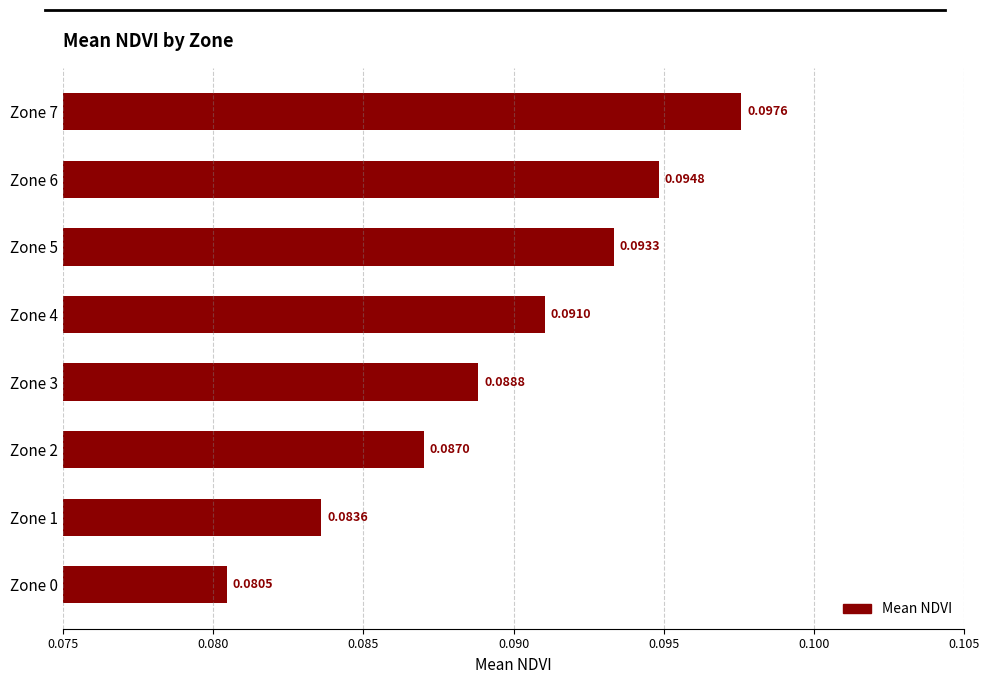

At which label is the value closest to 0?

Zone 0